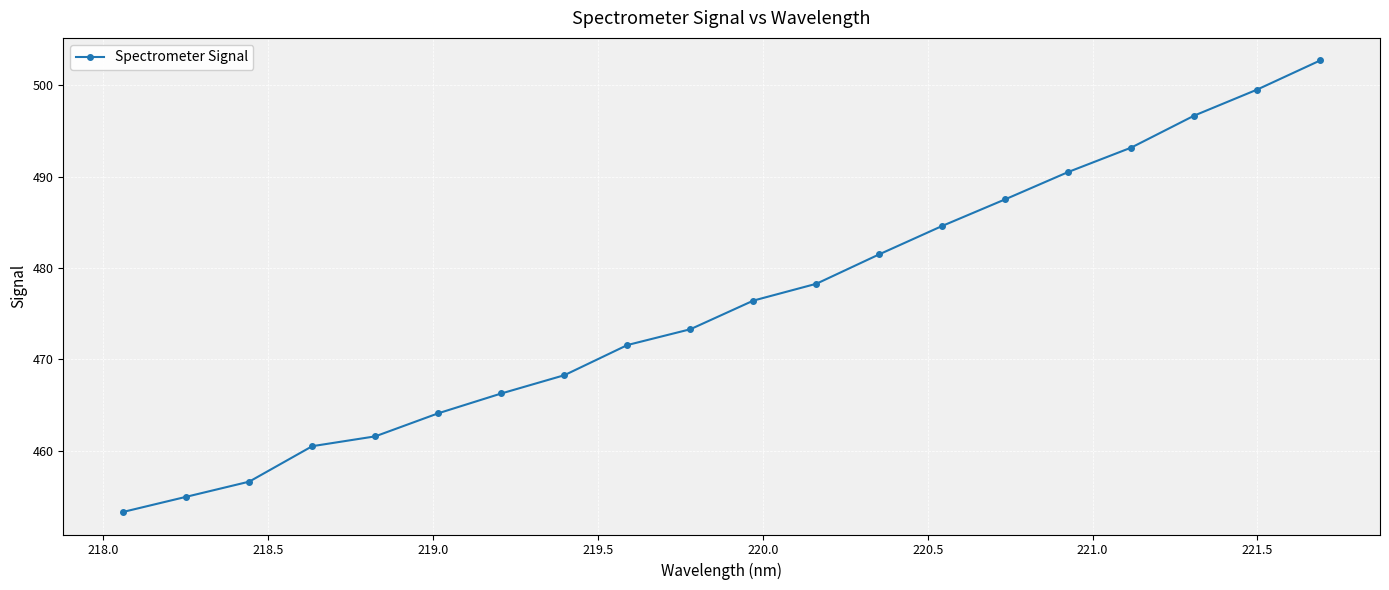

What is the value of the 16th point from the left?

490.5